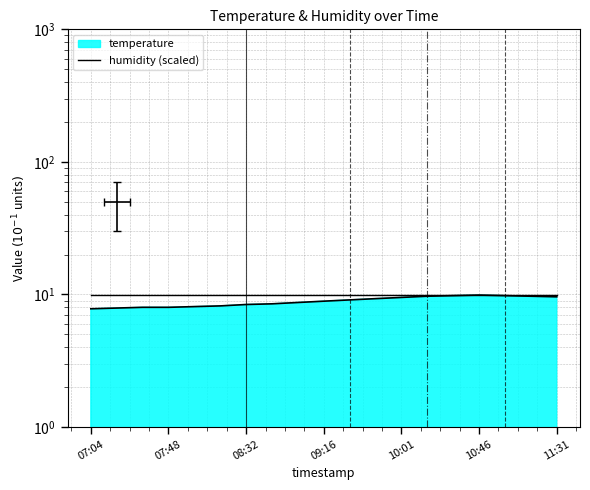

The chart shows a value of 3.3 at 08:46. True or false?

False